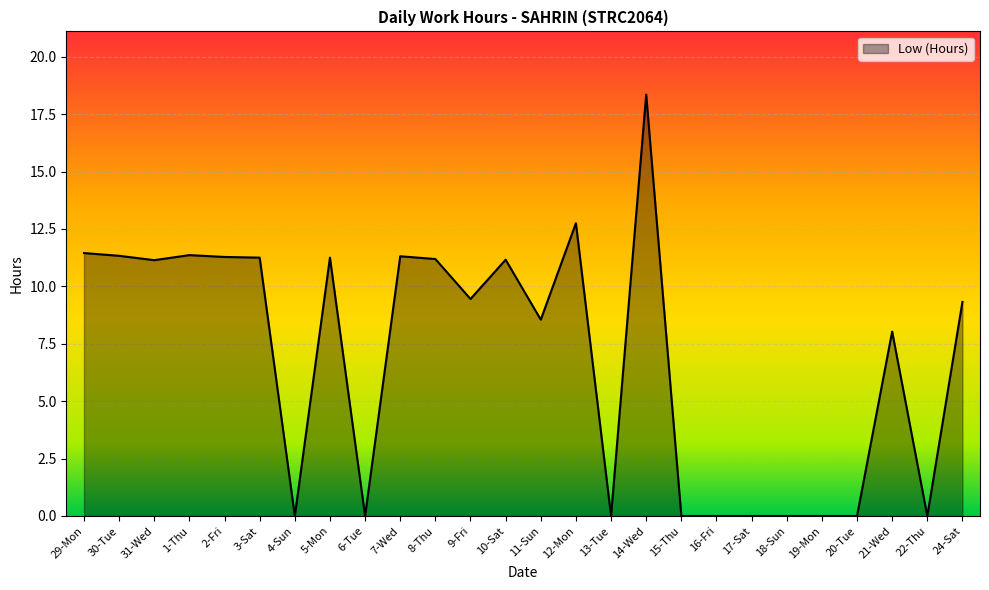

Which has a higher value, 3-Sat or 18-Sun?

3-Sat